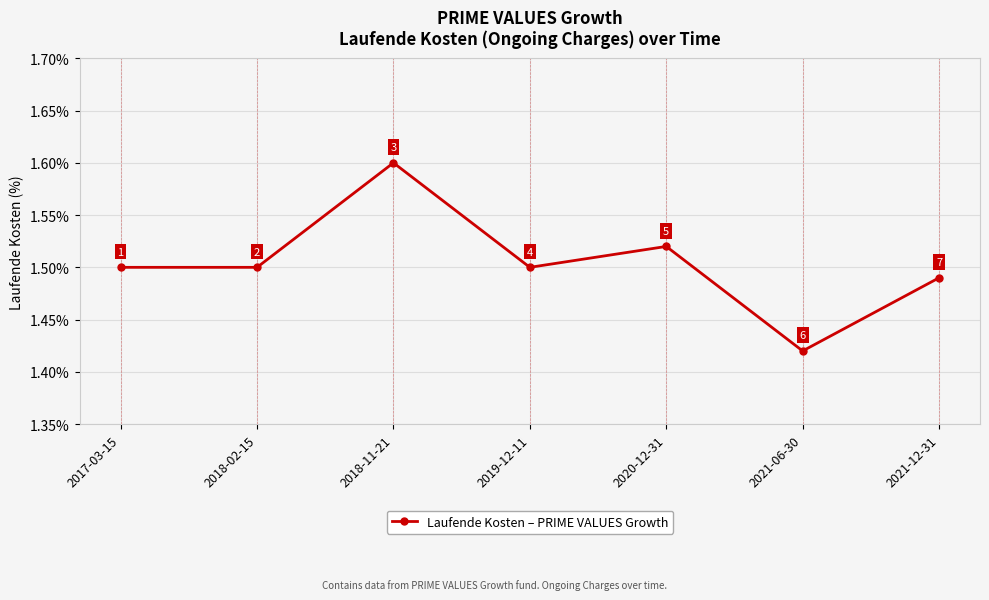

The value at 2018-02-15 is 1.5. True or false?

True